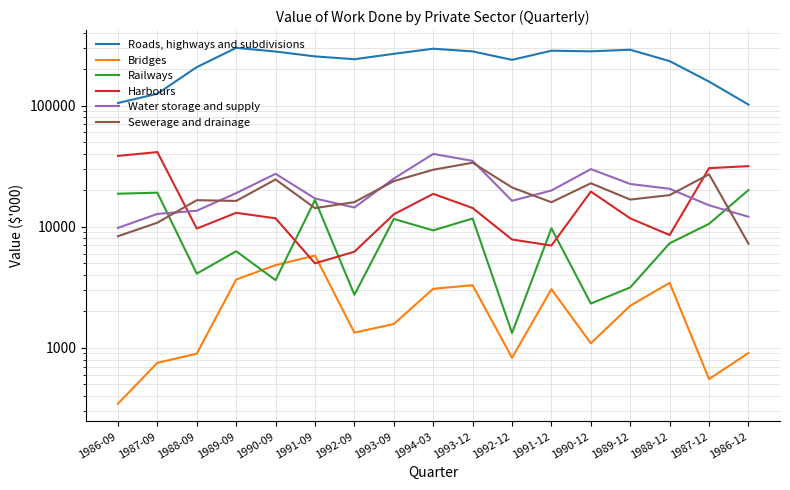

What is the maximum value for Sewerage and drainage?

33718